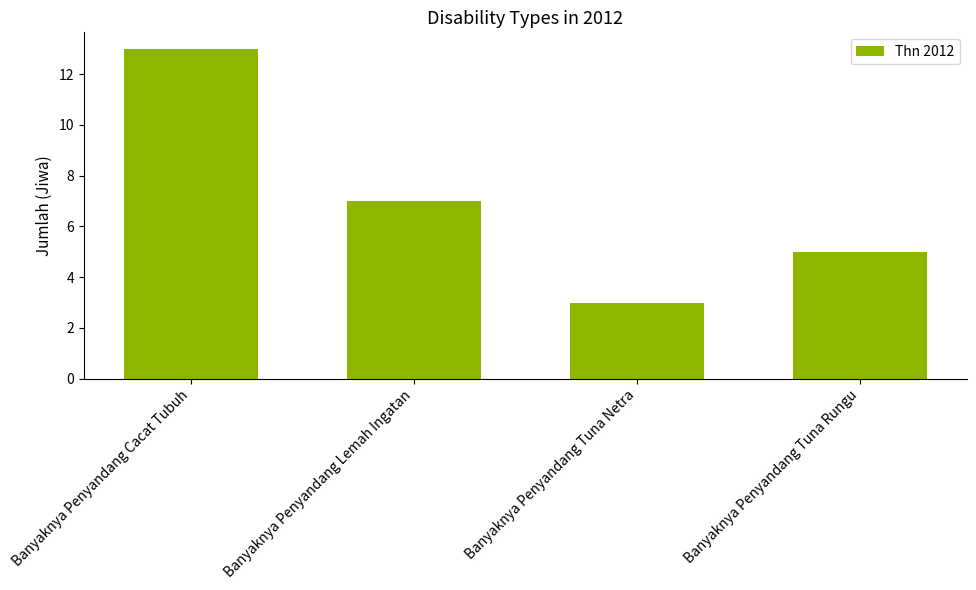

True or false: the data shows 13 at Banyaknya Penyandang Cacat Tubuh.

True